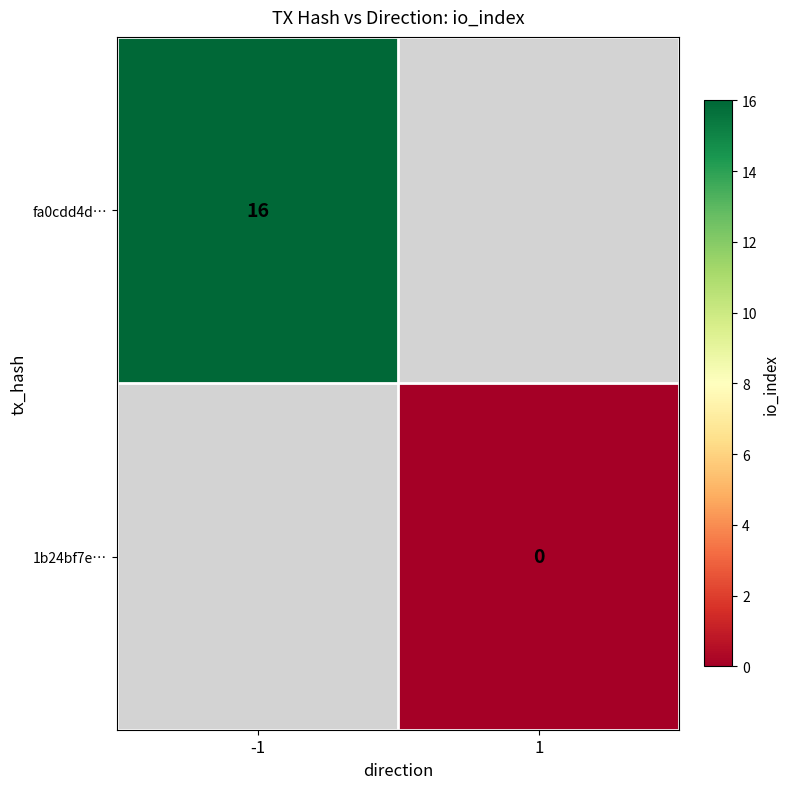

The fa0cdd4d… series shows 10 at -1. True or false?

False